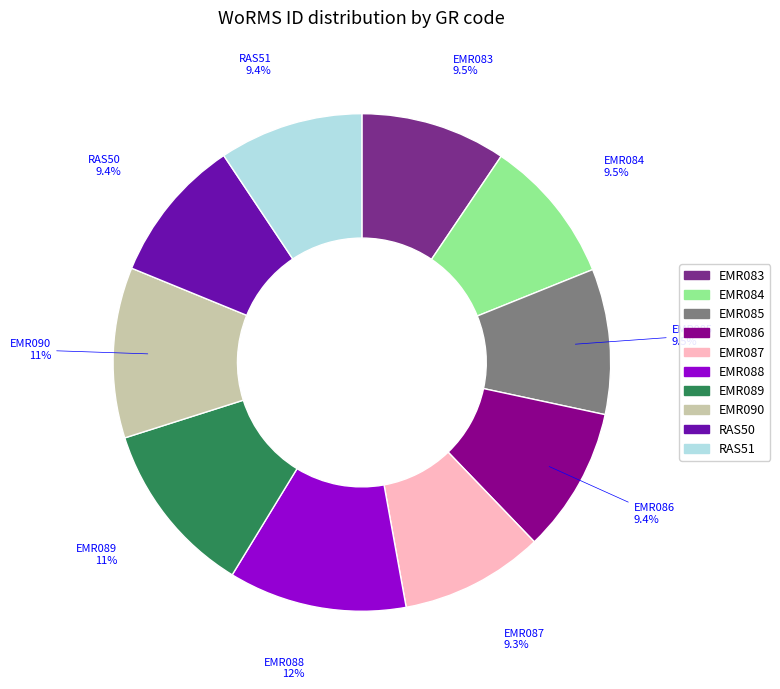

How many segments does this pie chart have?

10